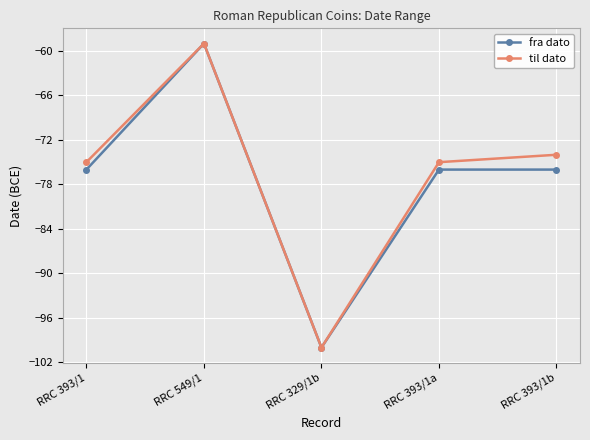

Reading right to left, what are all the values shown in this chart?

fra dato: -76	-76	-100	-59	-76
til dato: -74	-75	-100	-59	-75